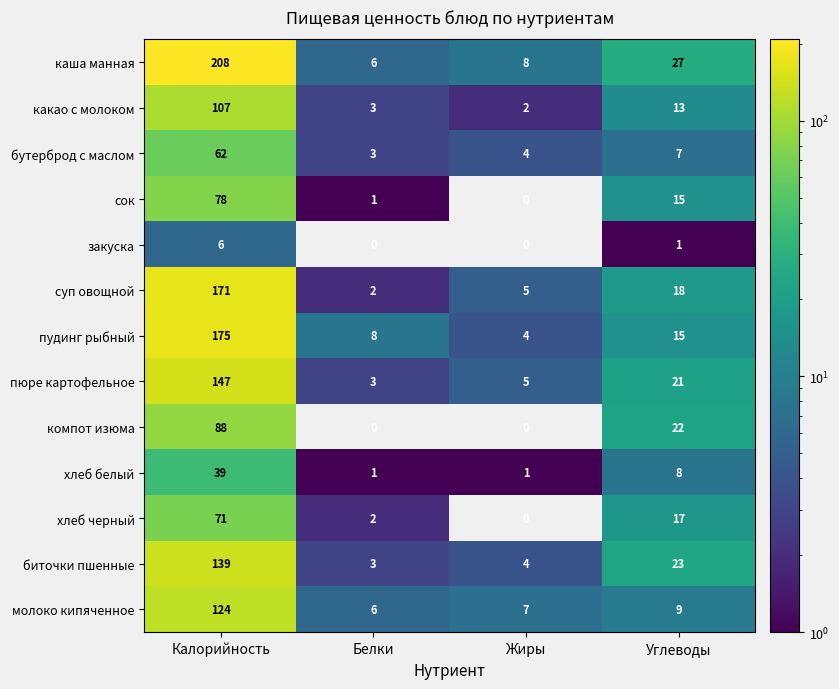

Which series has the widest spread of values?

каша манная